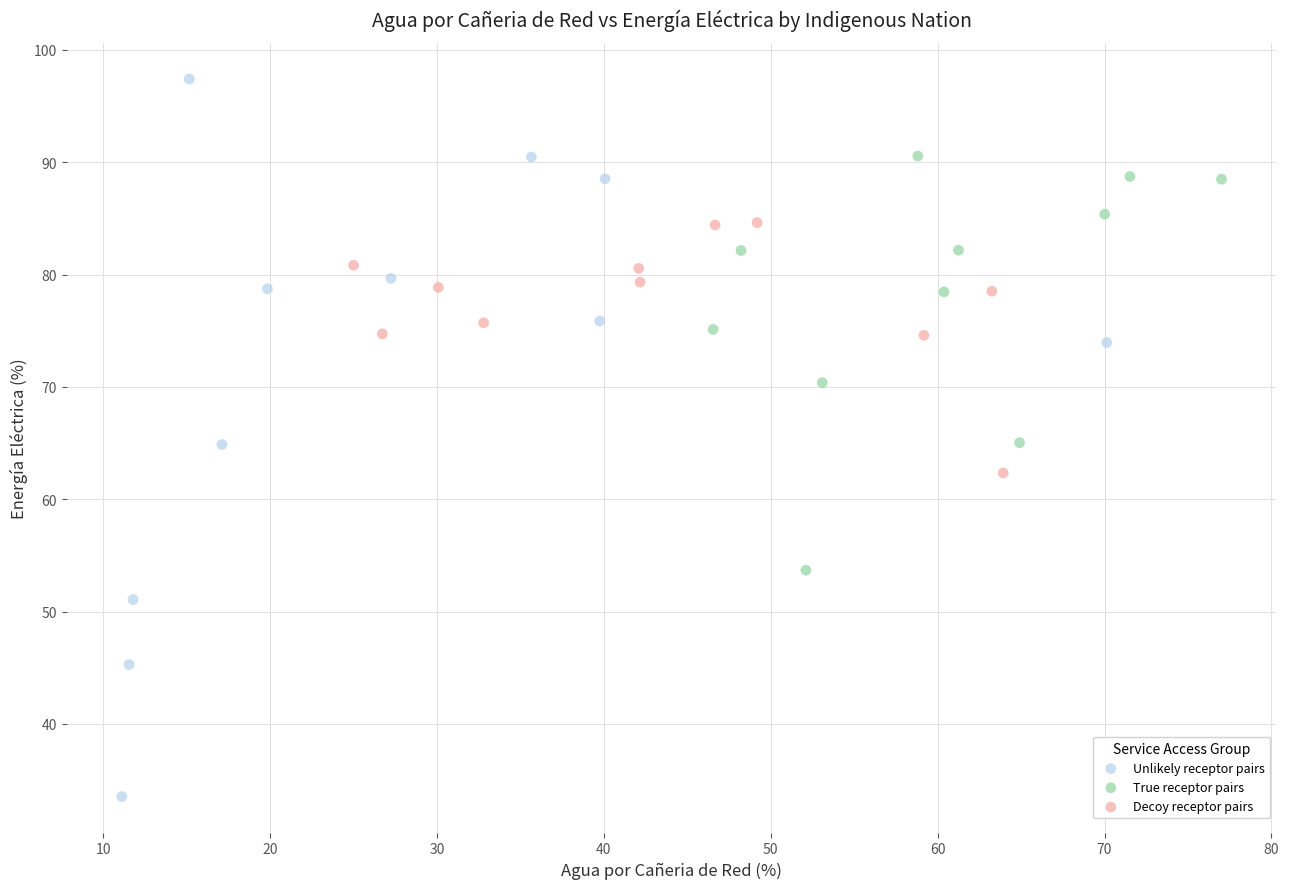

Which series has the largest Y range (max minus min)?

Unlikely receptor pairs